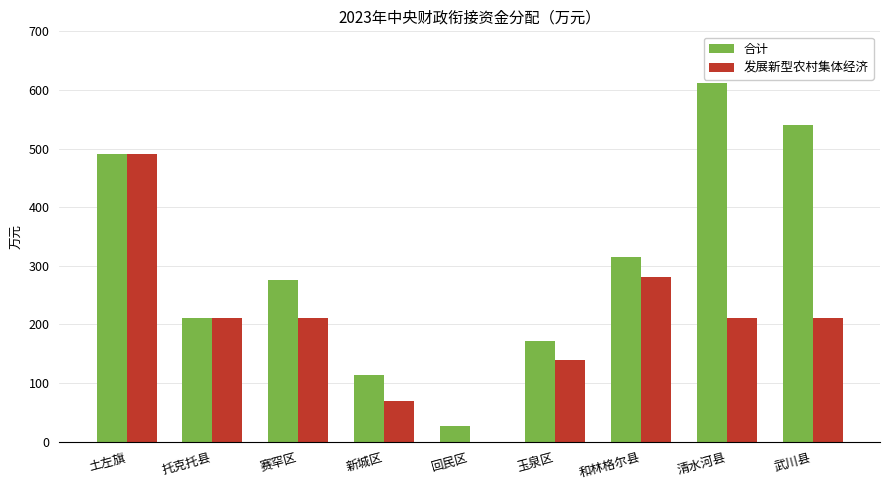

The value of 发展新型农村集体经济 at 土左旗 is 490. True or false?

True